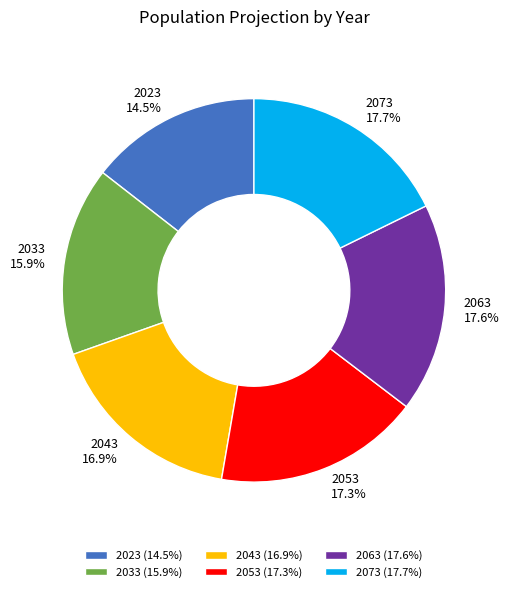

Is 2073 the majority of the pie?

No